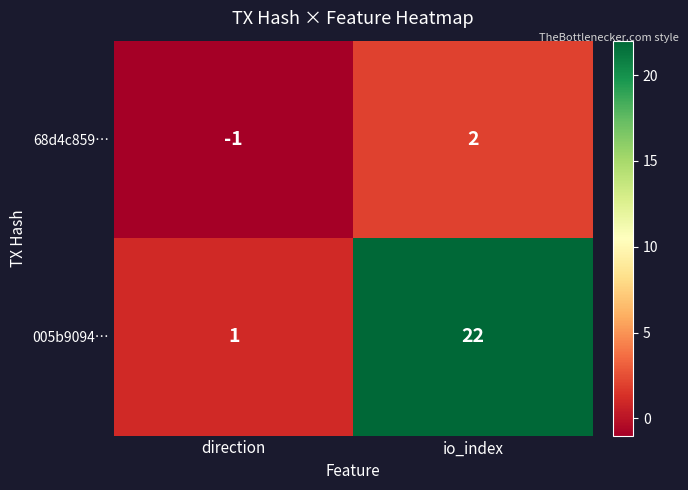

Reading left to right, transcribe all the data shown in this chart.

68d4c859…: -1	2
005b9094…: 1	22